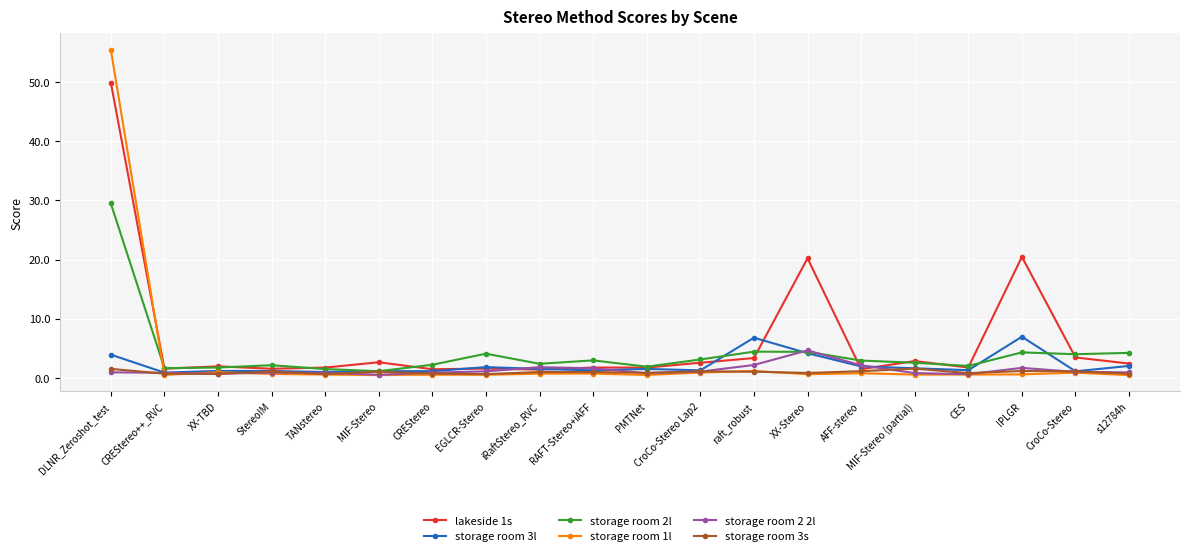

Which series has the largest range (max minus min)?

storage room 1l